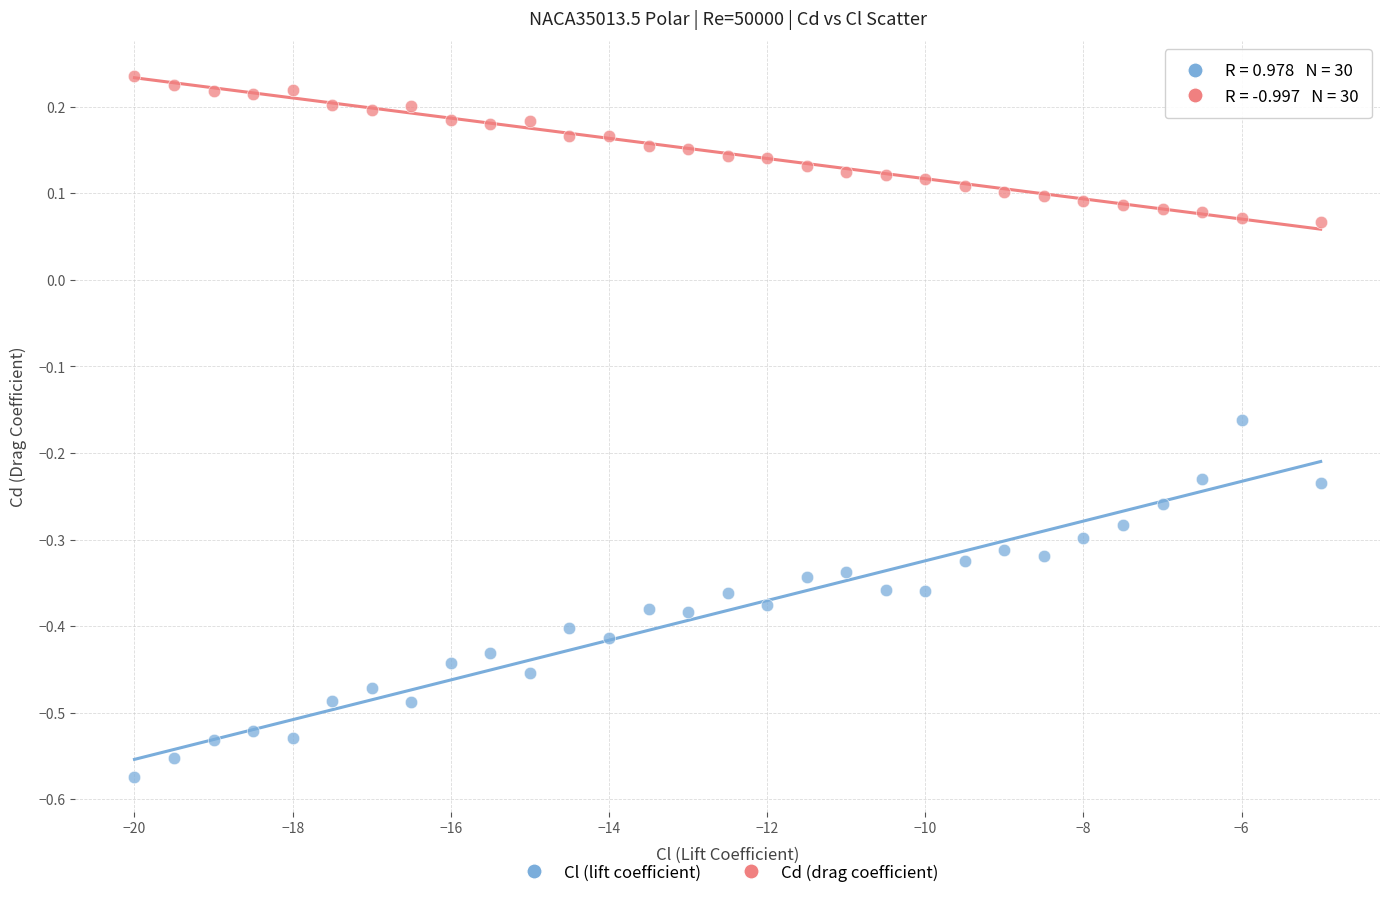

Which series reaches the minimum Y coordinate?

Cl (lift coefficient)